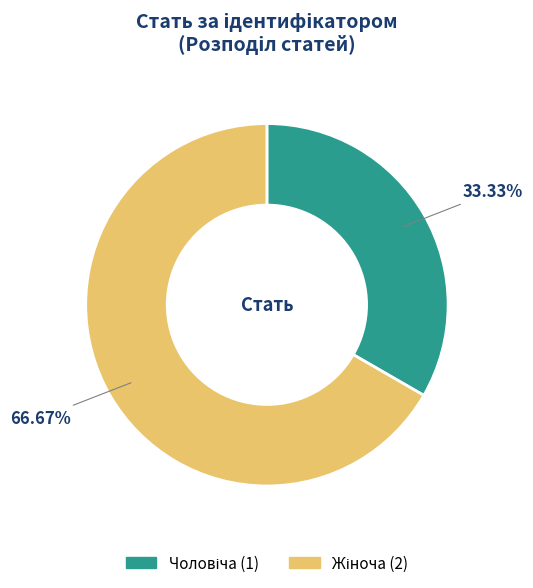

Is there any slice that represents more than half of the pie?

Yes